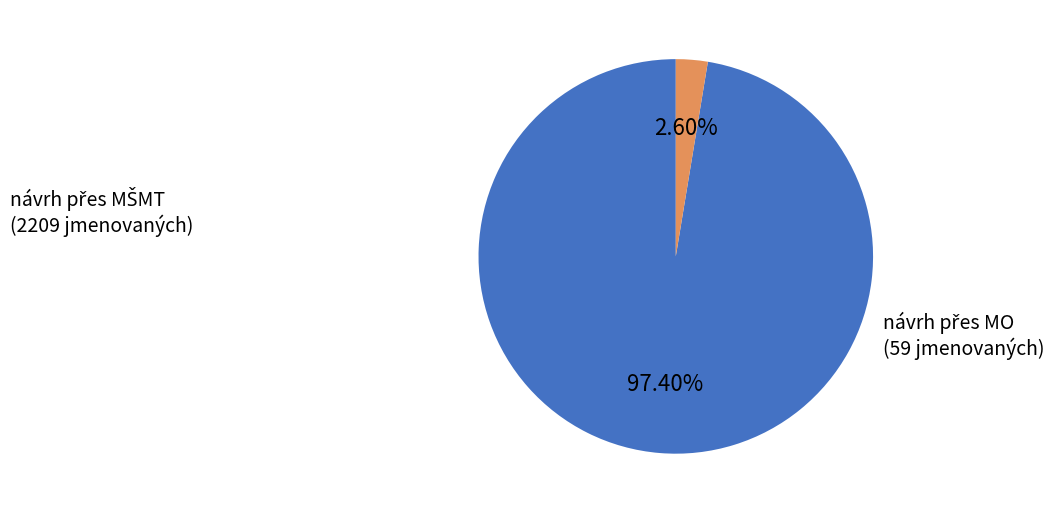

Is there a majority slice in this chart?

Yes